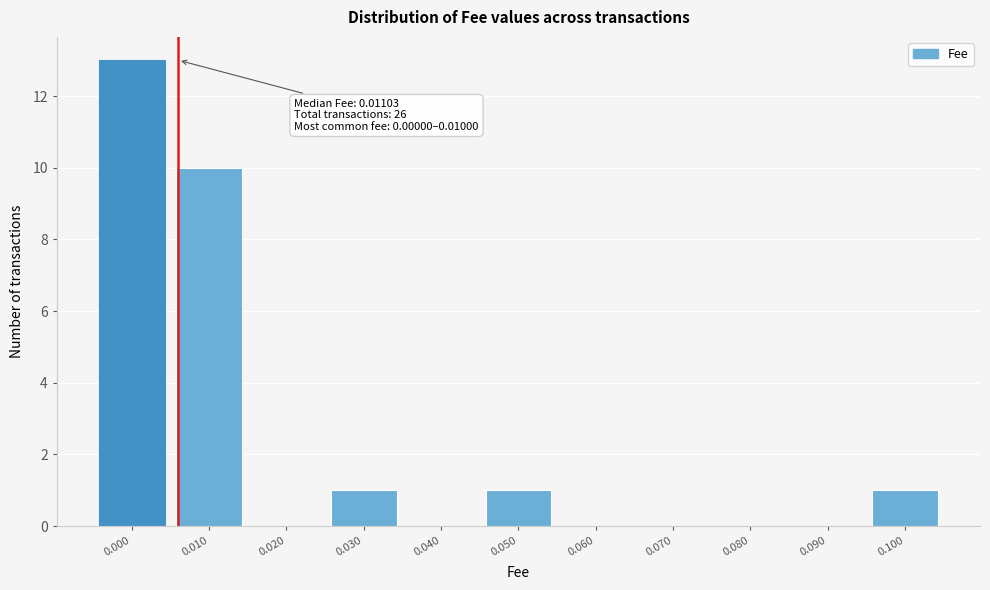

Reading right to left, what are all the values shown in this chart?

0.100=1	0.090=0	0.080=0	0.070=0	0.060=0	0.050=1	0.040=0	0.030=1	0.020=0	0.010=10	0.000=13